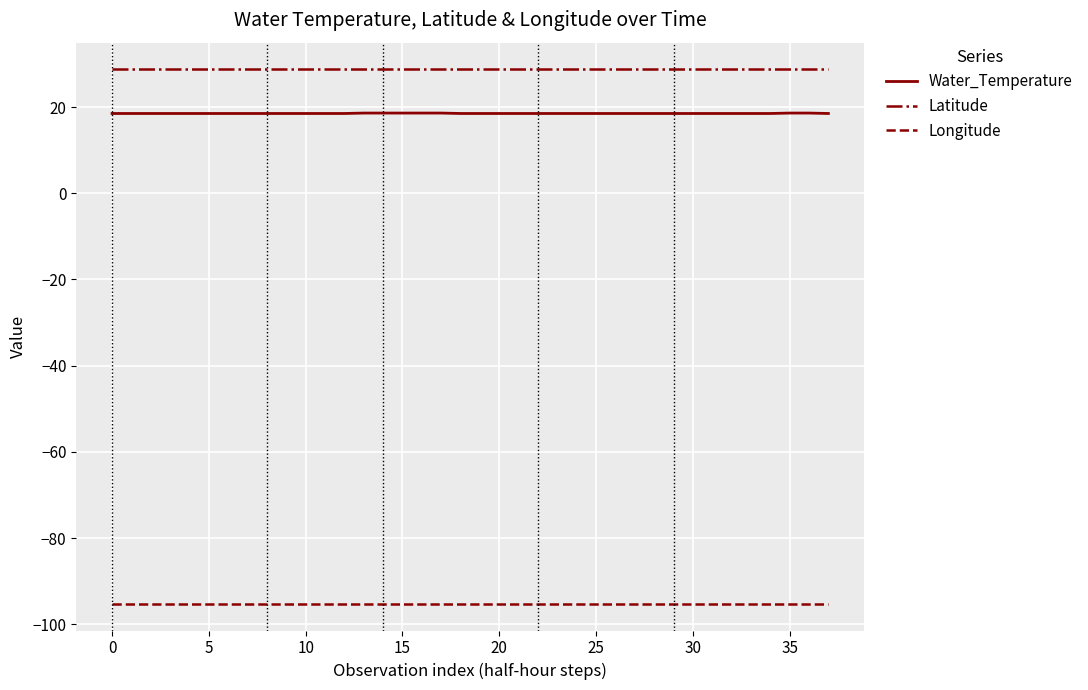

True or false: Longitude and Water_Temperature intersect in this chart.

False